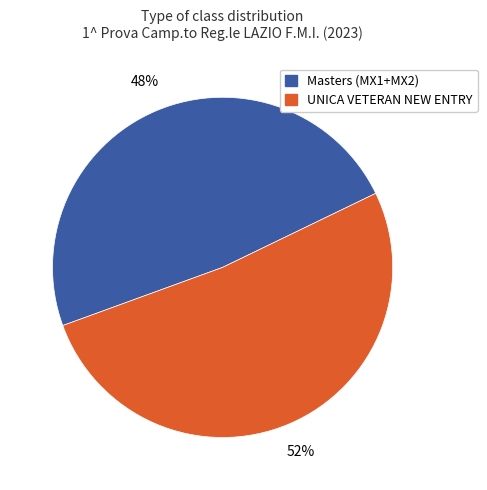

True or false: UNICA VETERAN NEW ENTRY accounts for 57% of the total.

False